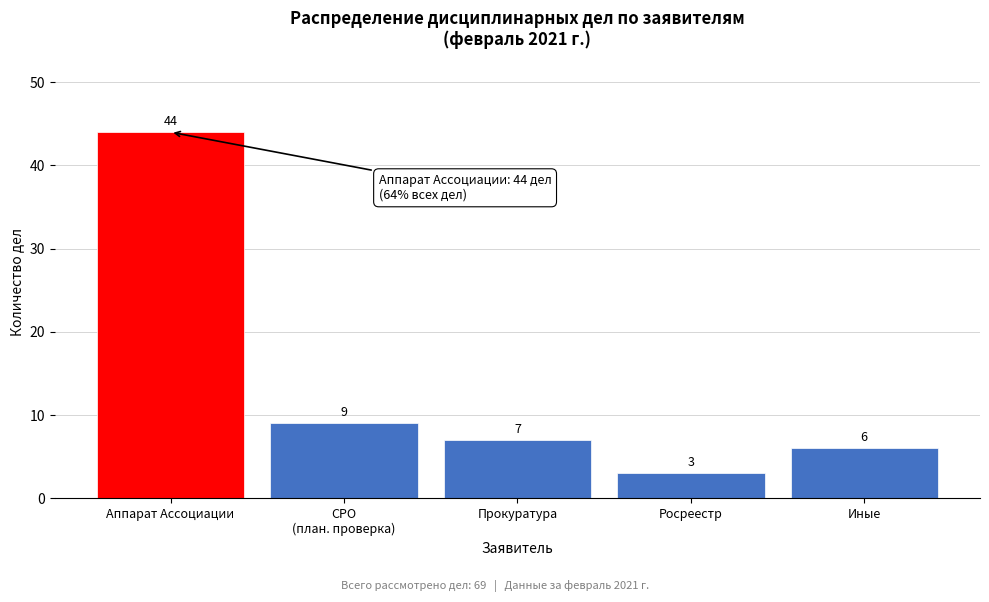

Reading left to right, transcribe all the data shown in this chart.

44	9	7	3	6